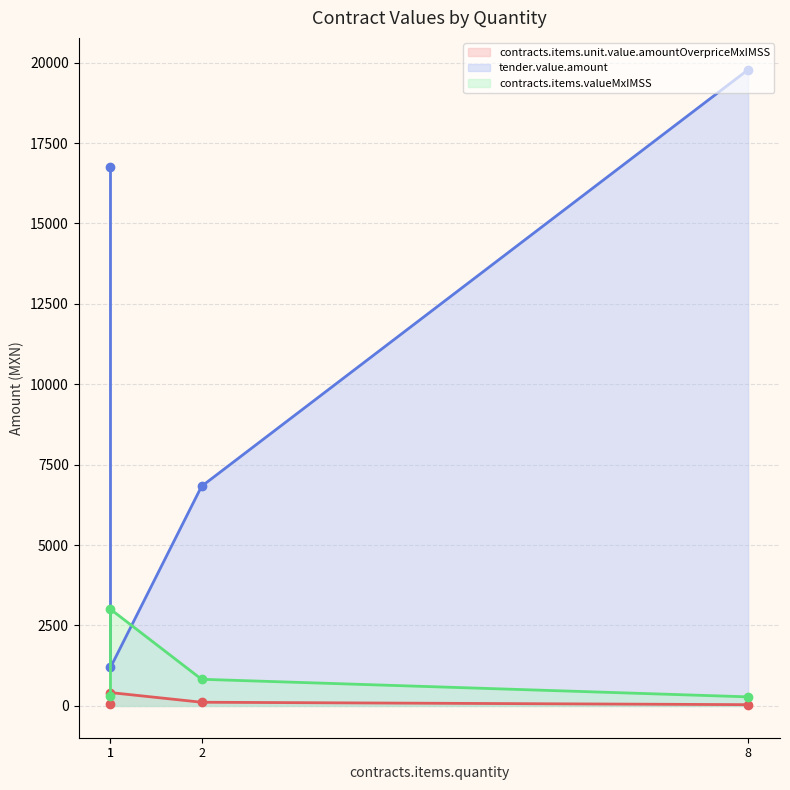

How many interior local peaks does the tender.value.amount series have?

1